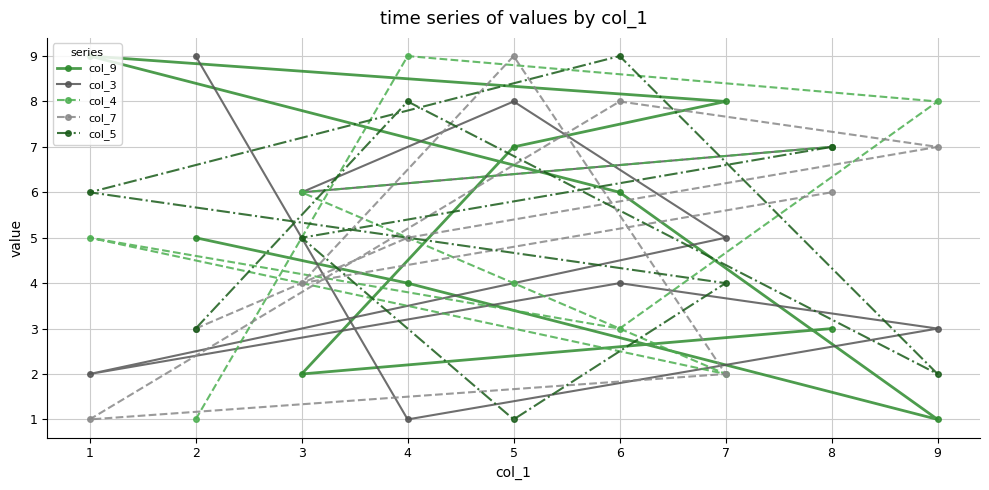

In col_5, how many points are higher than both neighbors (excluding endpoints)?

2